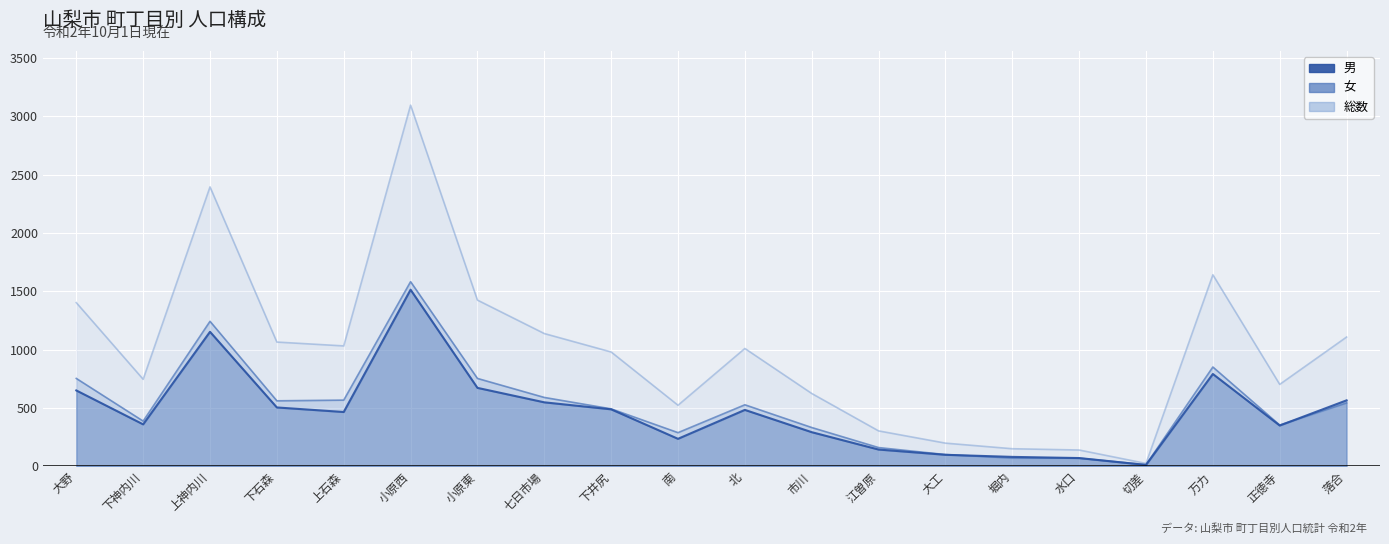

True or false: 女 and 総数 intersect in this chart.

False